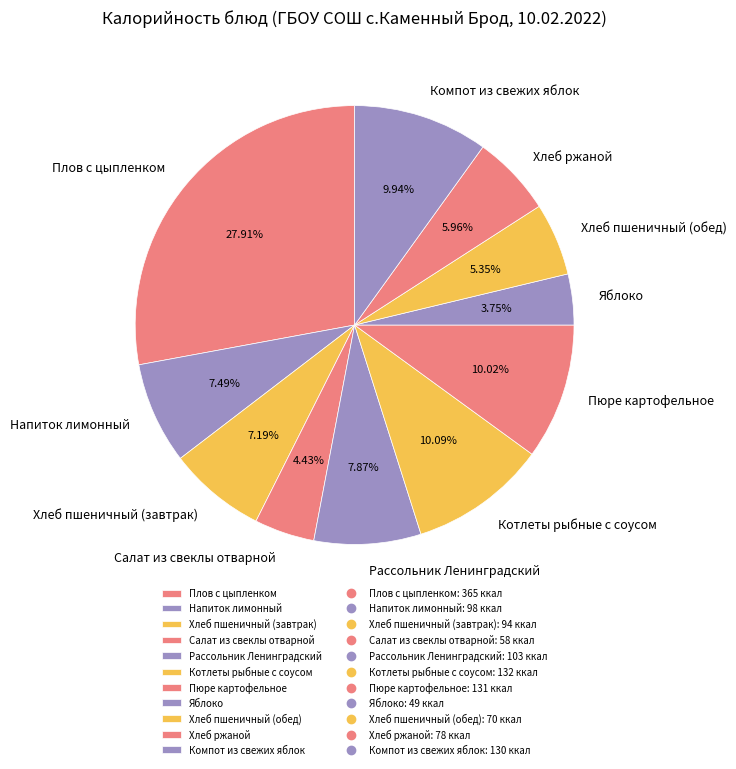

Count the number of slices in the pie.

11